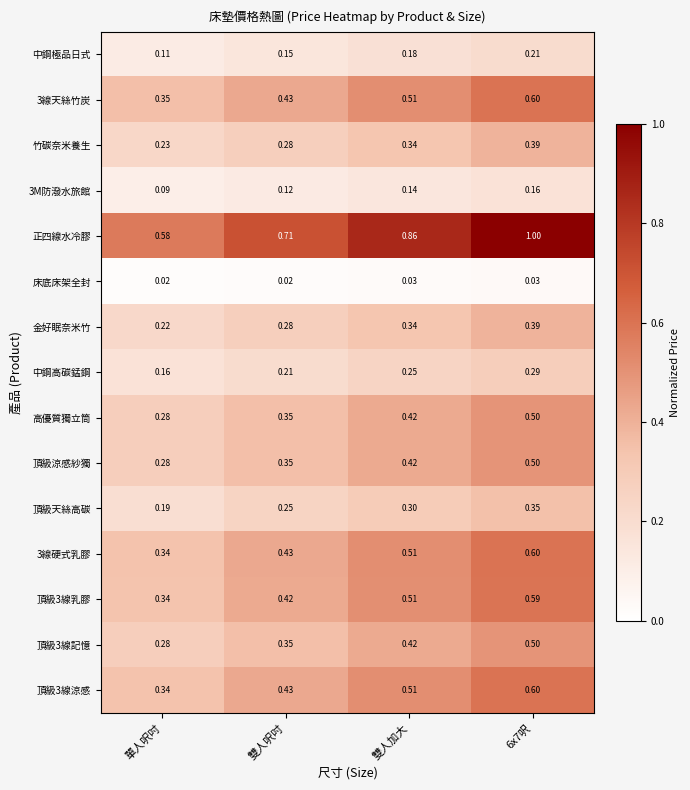

Which series has the widest spread of values?

正四線水冷膠